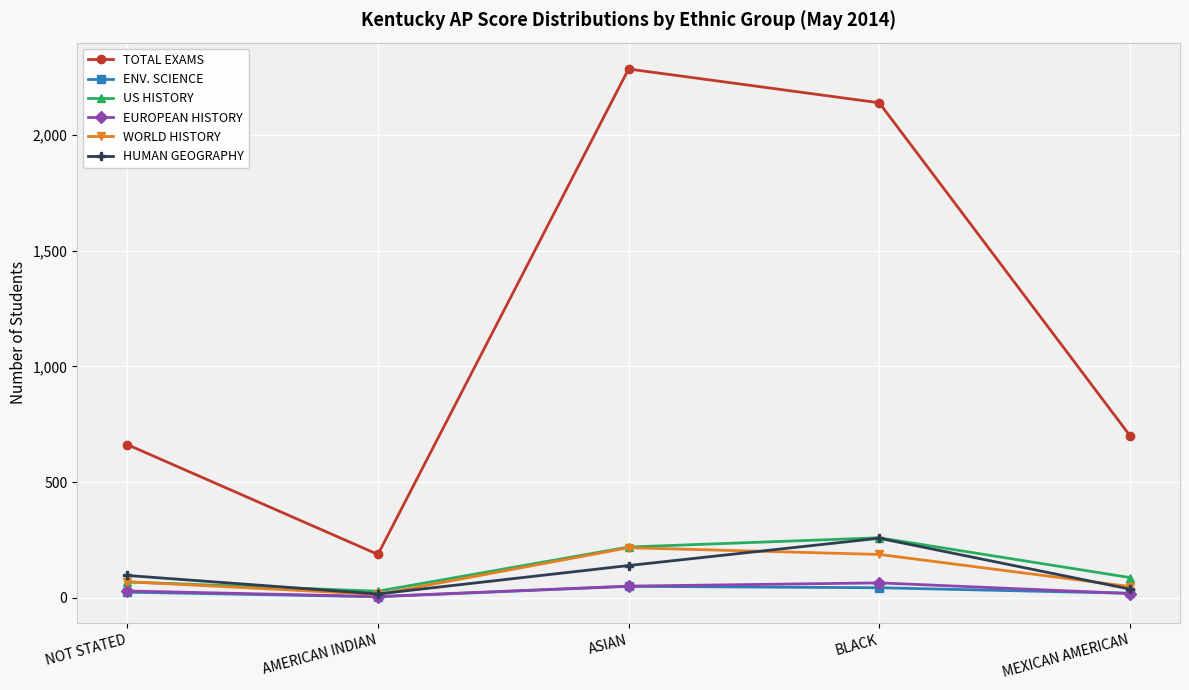

Which series changed the most between ASIAN and MEXICAN AMERICAN?

TOTAL EXAMS